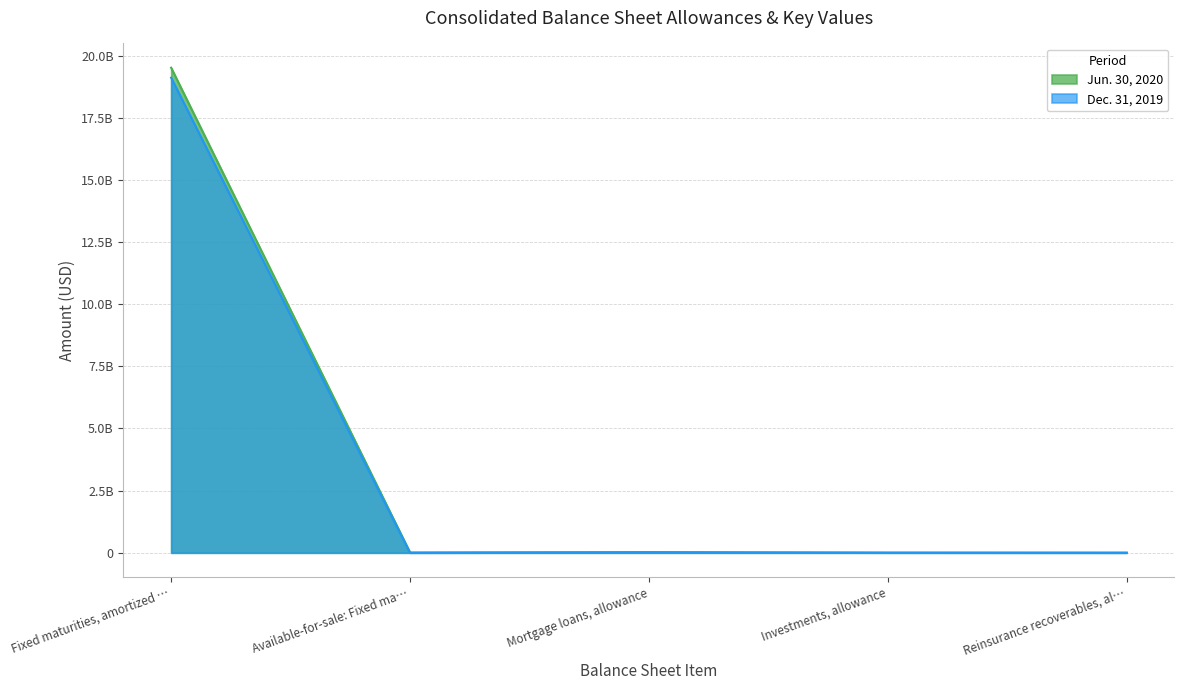

Which has a higher value, Mortgage loans, allowance or Available-for-sale: Fixed ma…?

Mortgage loans, allowance